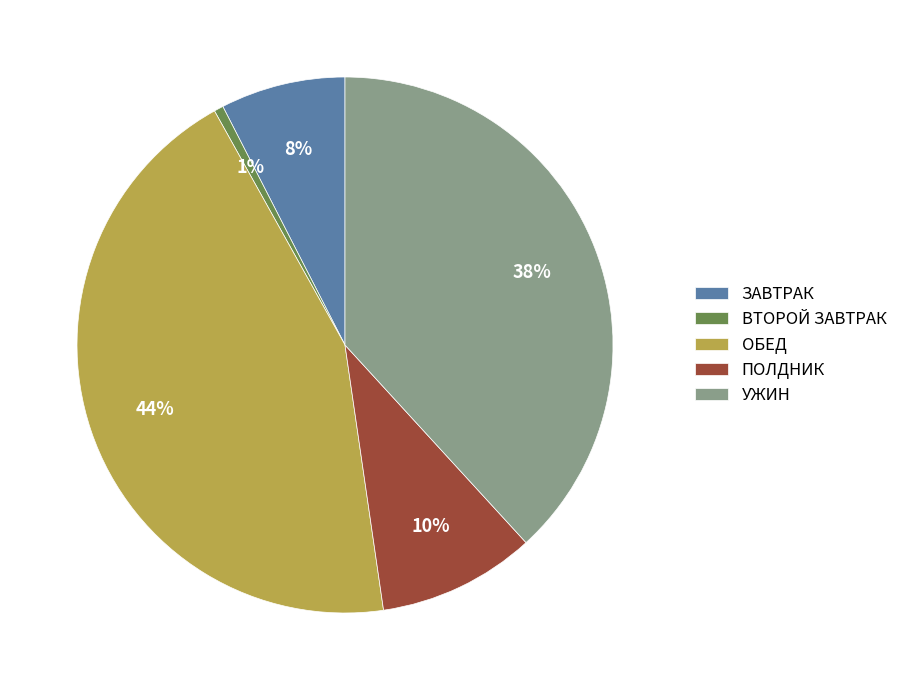

Which slice is the smallest?

ВТОРОЙ ЗАВТРАК